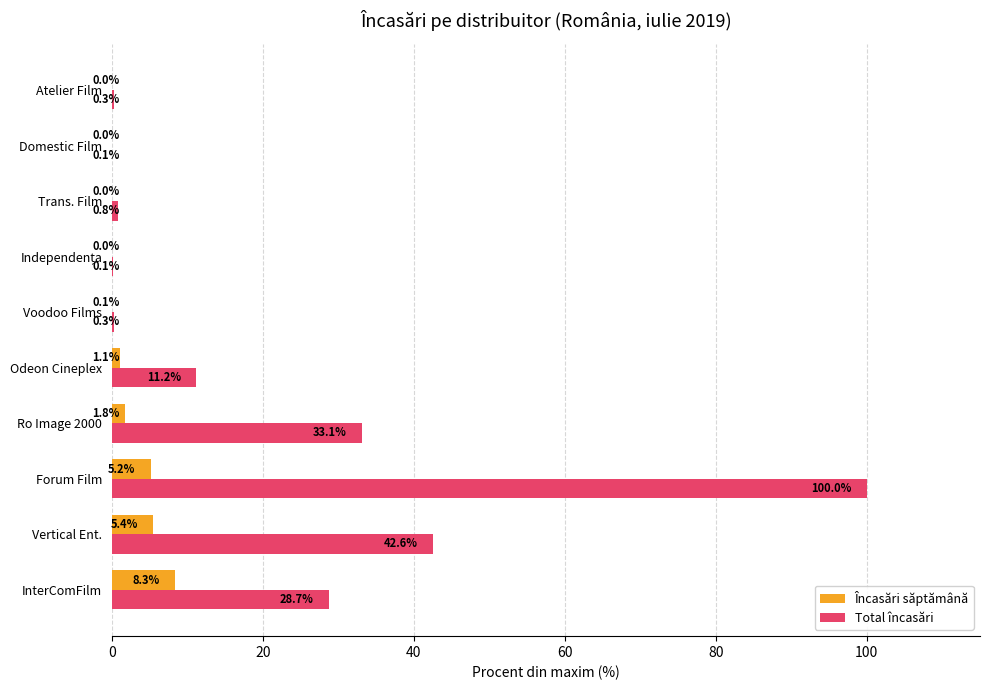

Where is Total încasări nearest to the value 50?

Vertical Ent.